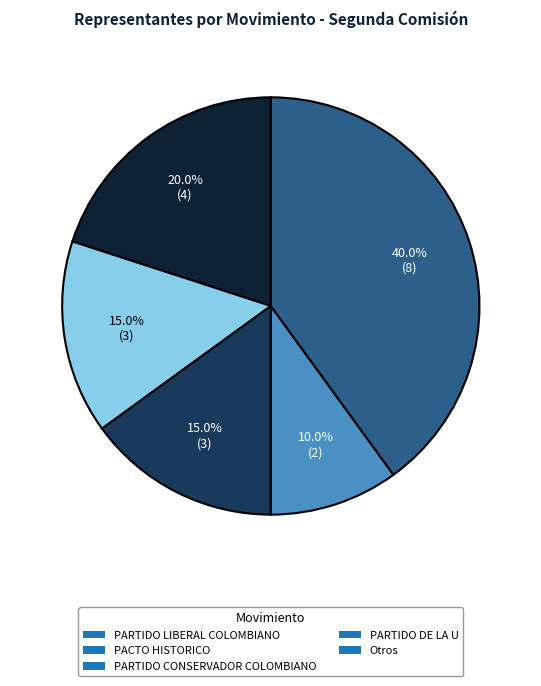

Does PARTIDO LIBERAL COLOMBIANO account for over 50% of the chart?

No